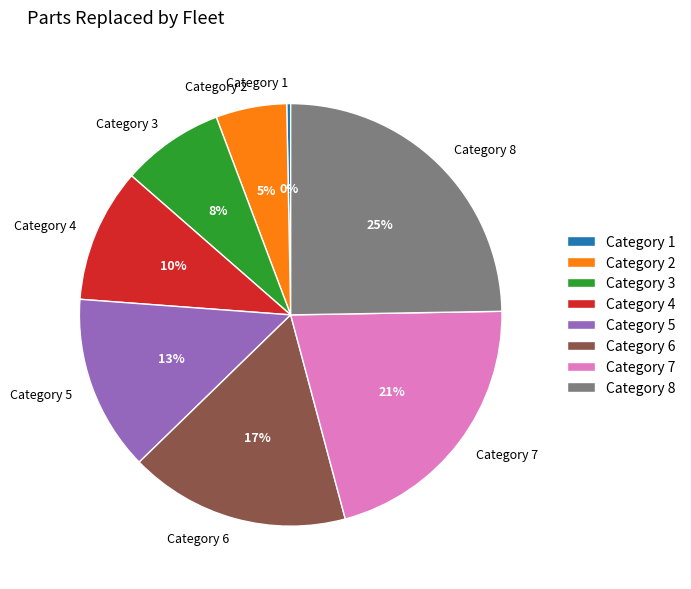

Do Category 2 and Category 3 together represent more than half of the pie?

No